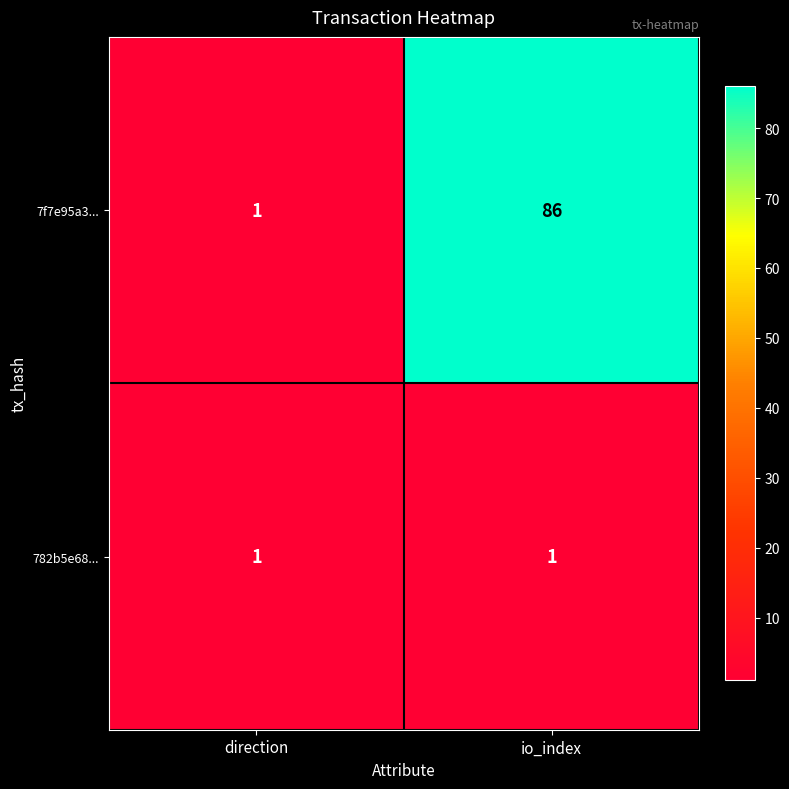

List the series in order of their overall mean, highest first.

7f7e95a3..., 782b5e68...